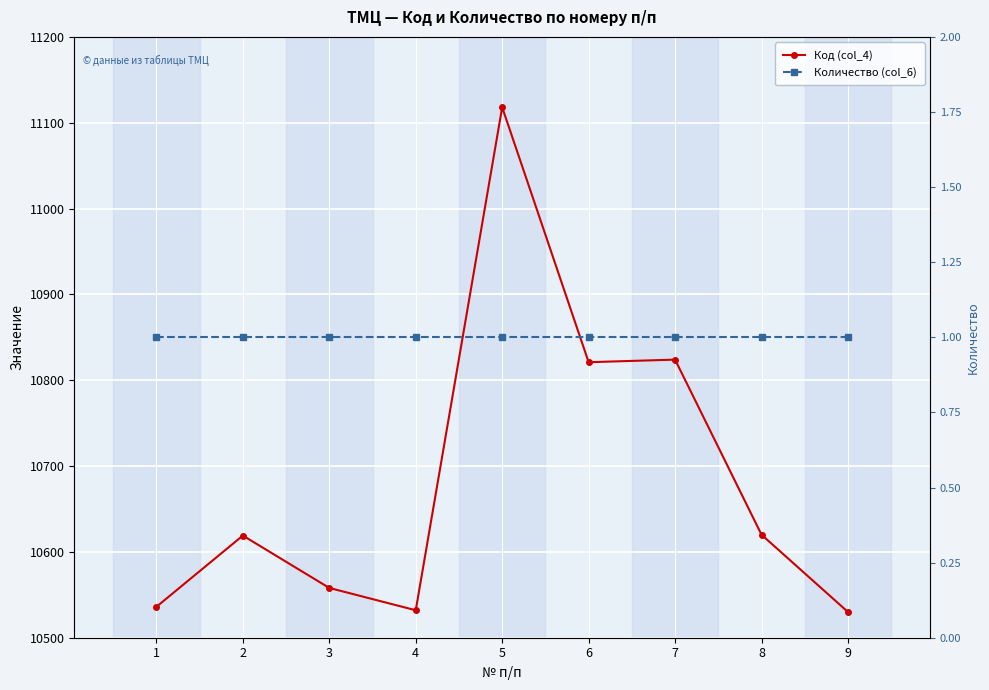

At which category is the sum across all series the highest?

5